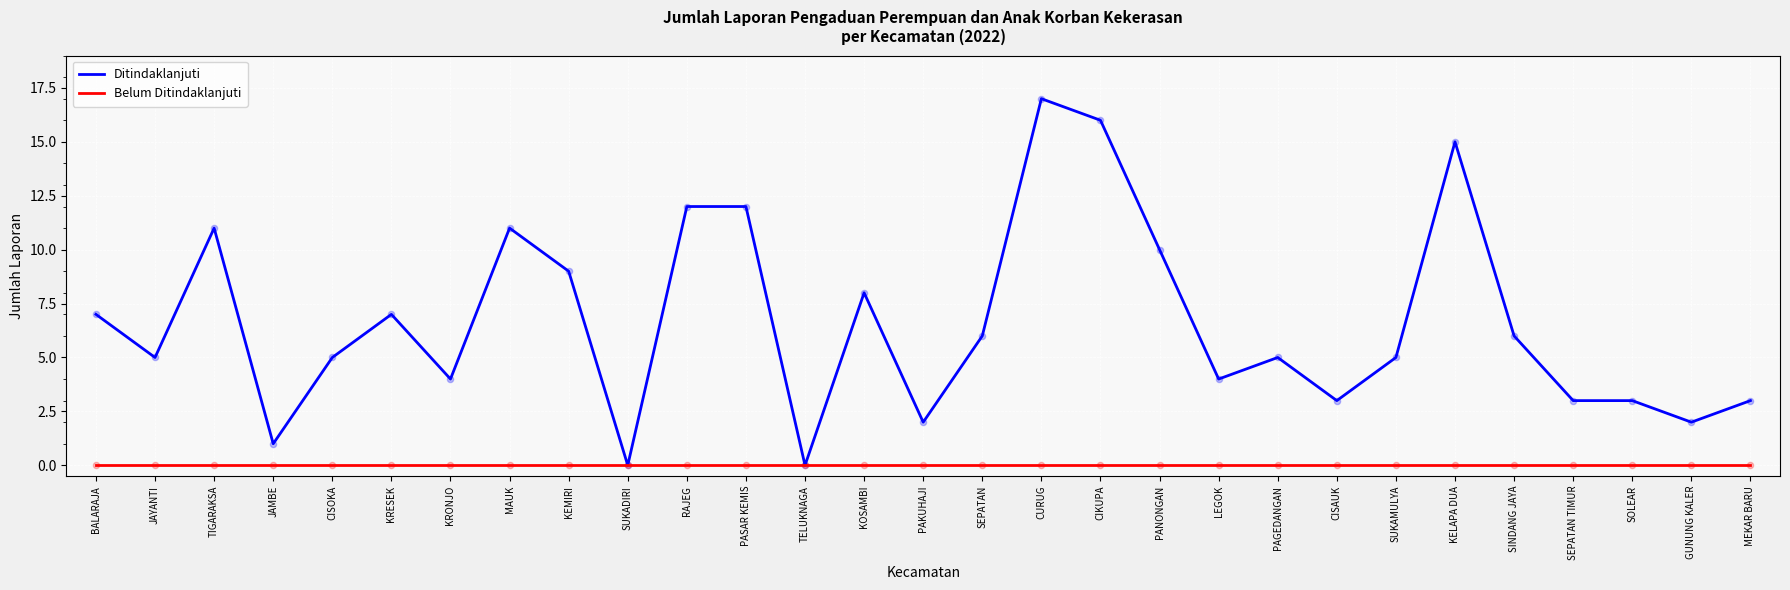

Which series has the largest total across all categories?

Ditindaklanjuti